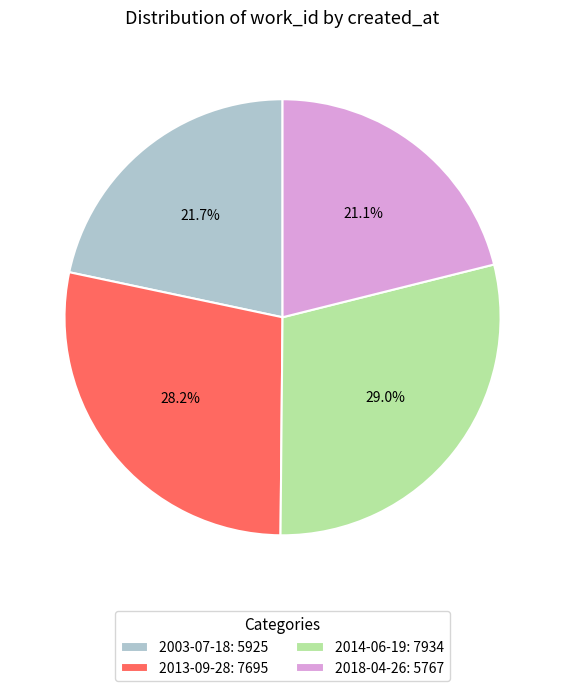

Is there a majority slice in this chart?

No